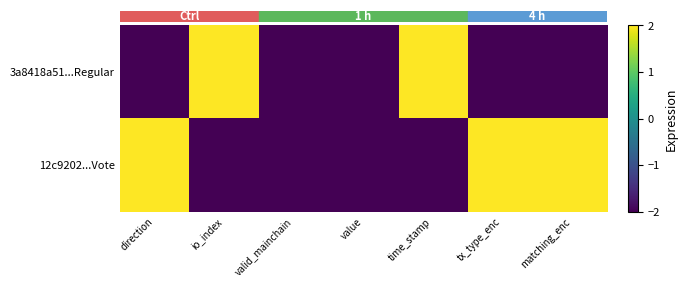

How many data points does each series have?

7